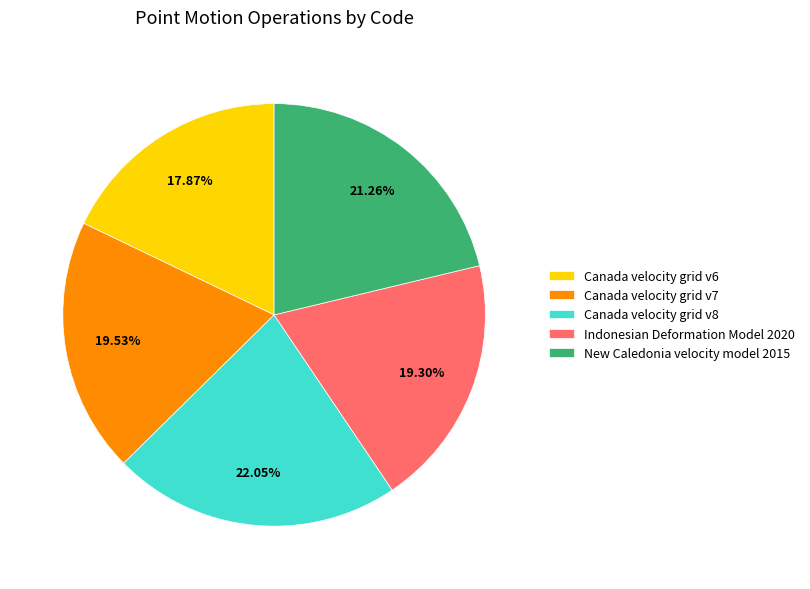

True or false: Indonesian Deformation Model 2020 accounts for 19% of the total.

True